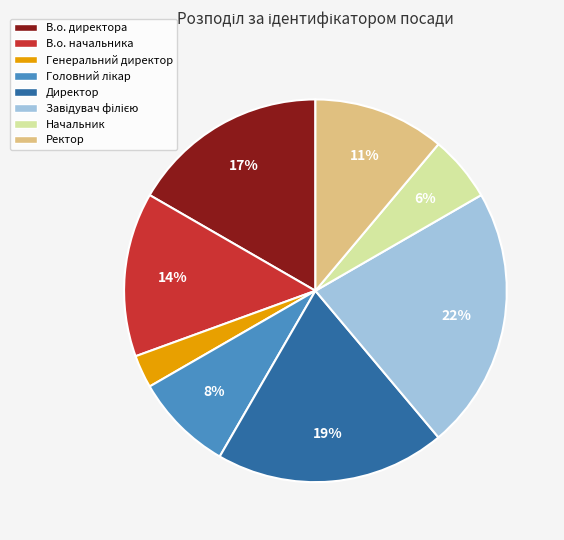

What percentage is the В.о. начальника slice, to the nearest percent?

14%